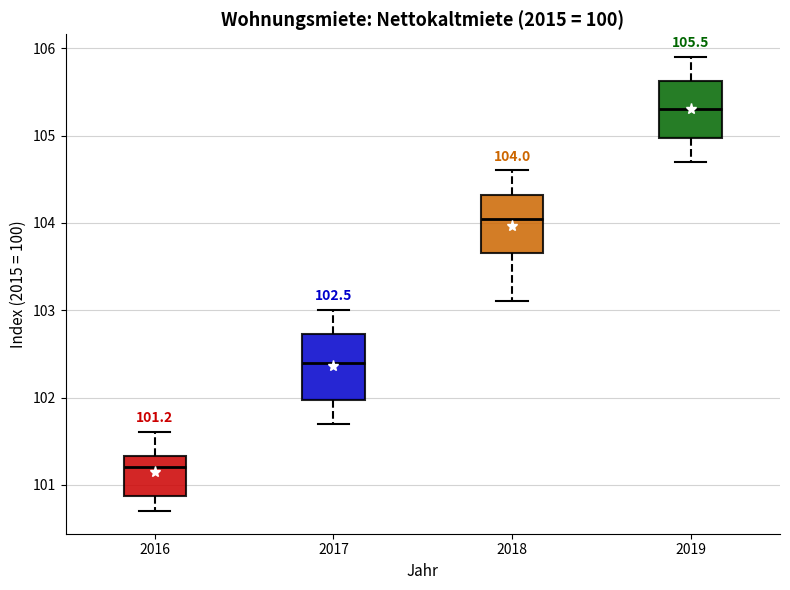

Which box has the highest median line?

2019